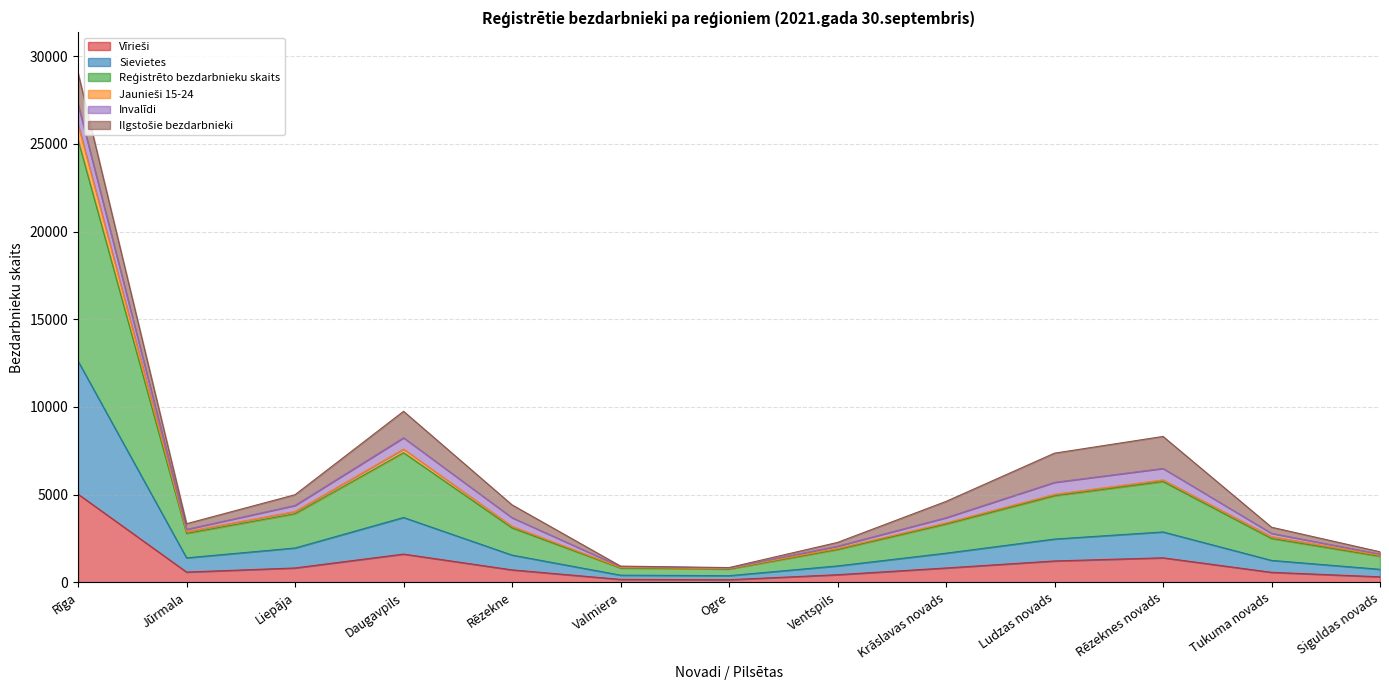

What is the sum of the Reģistrēto bezdarbnieku skaits values at Tukuma novads and Ogre?

1625